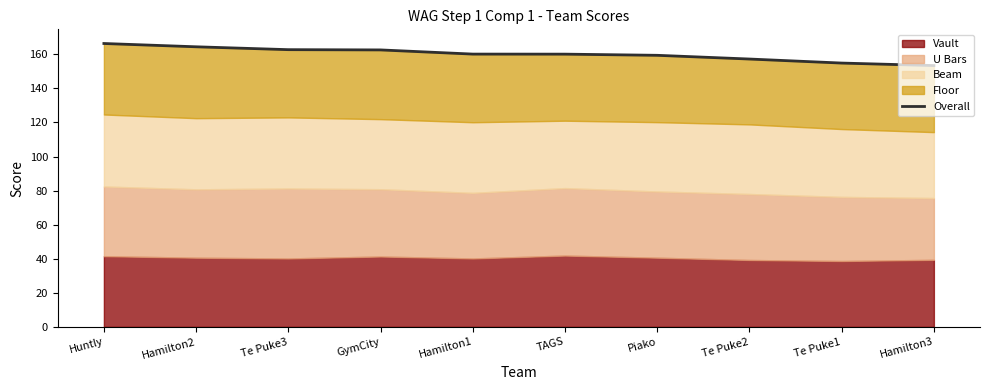

What is the label of the 3rd point from the left?

Te Puke3